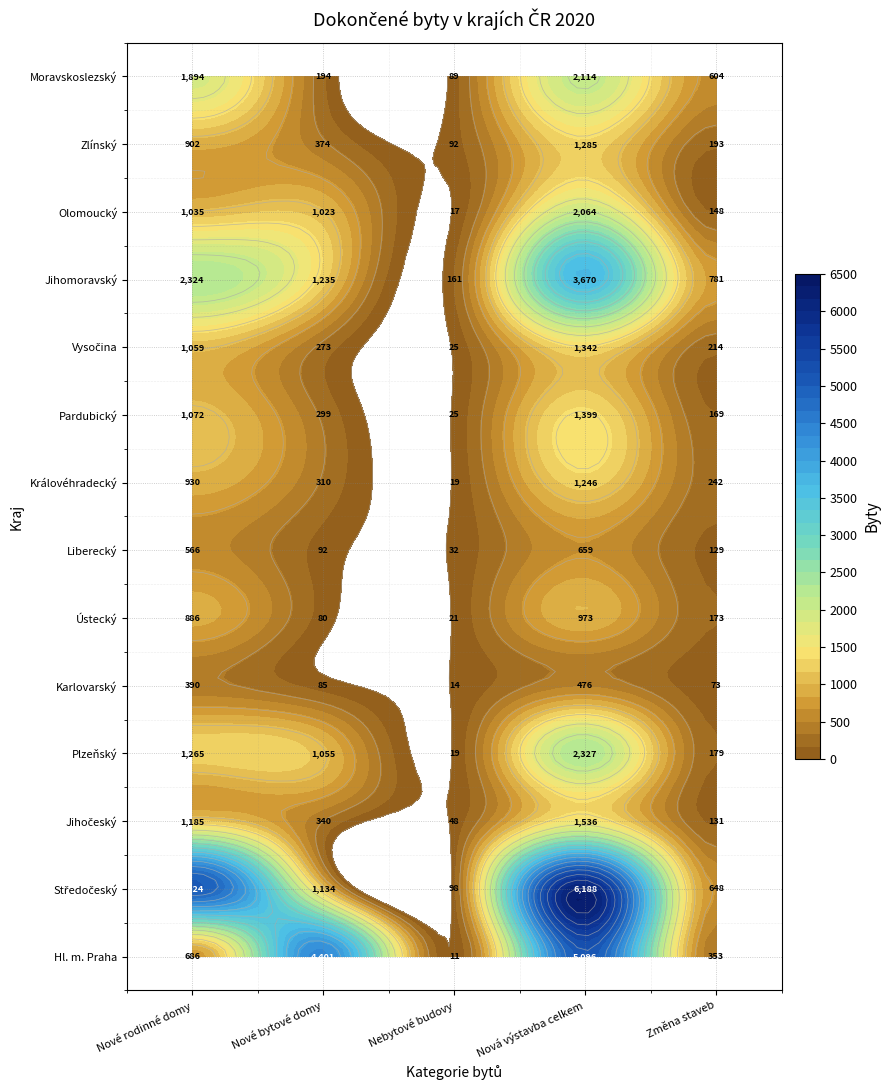

What is the sum of all Moravskoslezský values?

4895